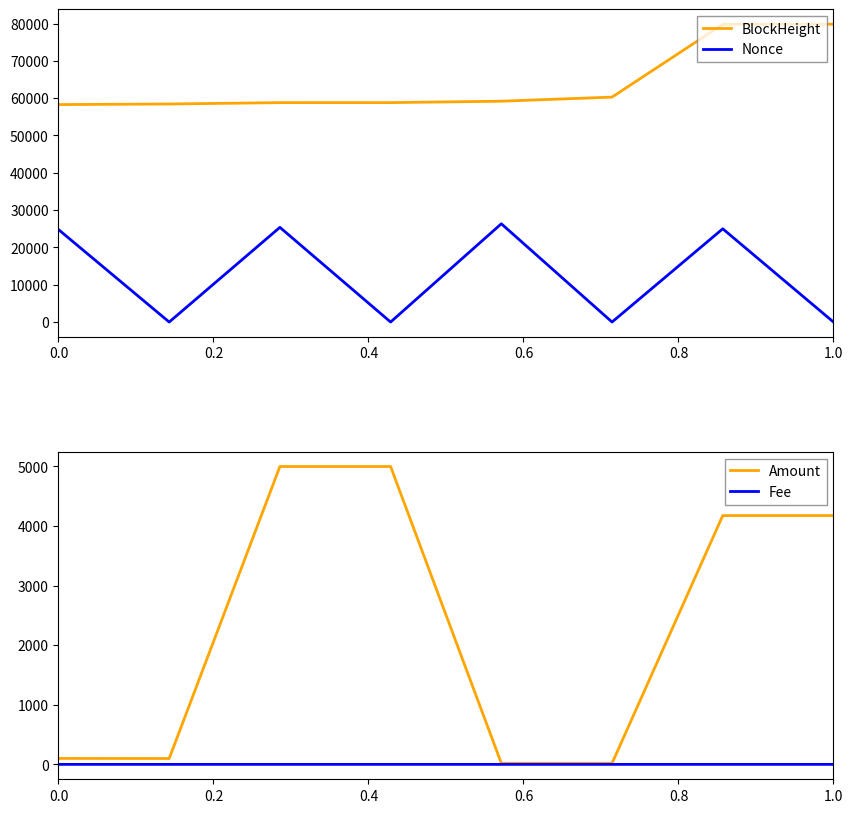

True or false: Nonce and BlockHeight intersect in this chart.

False